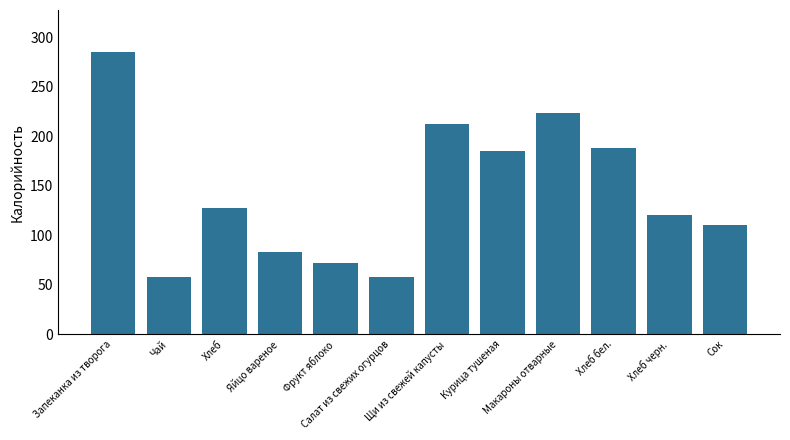

Reading left to right, list all the values displayed in this chart.

Запеканка из творога=285	Чай=58	Хлеб=128	Яйцо вареное=83	Фрукт яблоко=72	Салат из свежих огурцов=58	Щи из свежей капусты=213	Курица тушеная=185	Макароны отварные=224	Хлеб бел.=188	Хлеб черн.=121	Сок=110